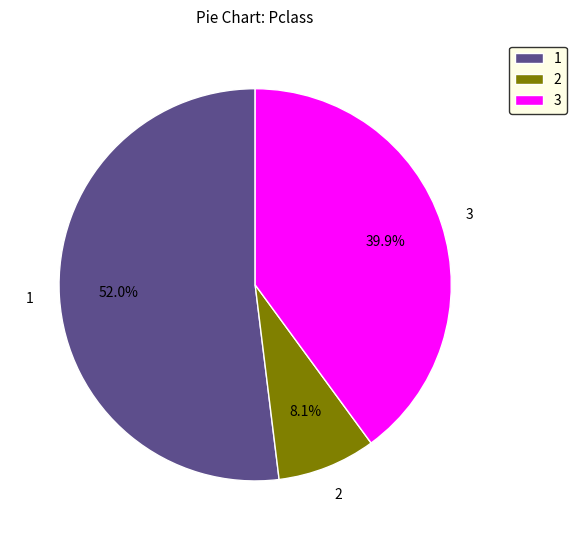

Rank the categories by value from lowest to highest.

2, 3, 1